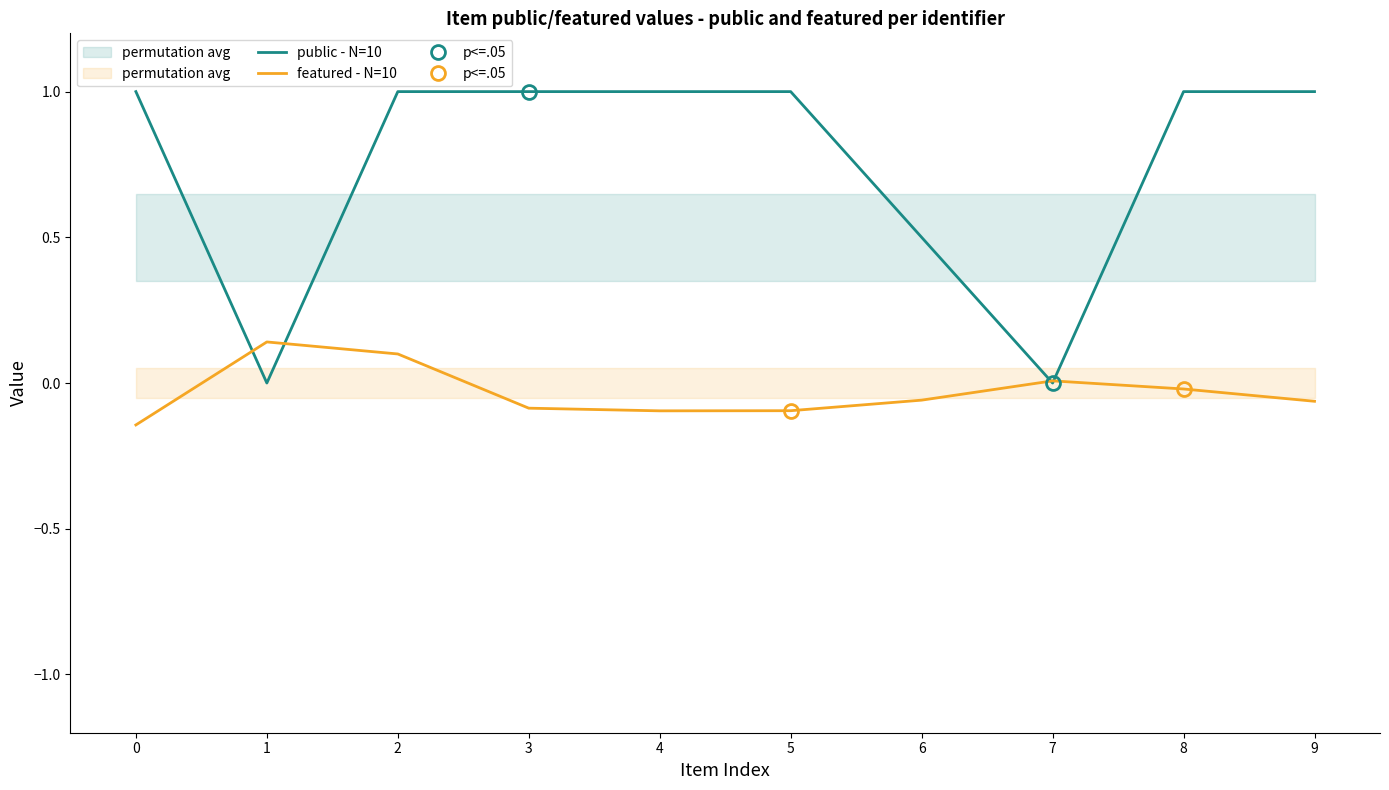

Is the value of featured - N=10 at mpf0006 greater than the value of public - N=10 at mpf0003?

No